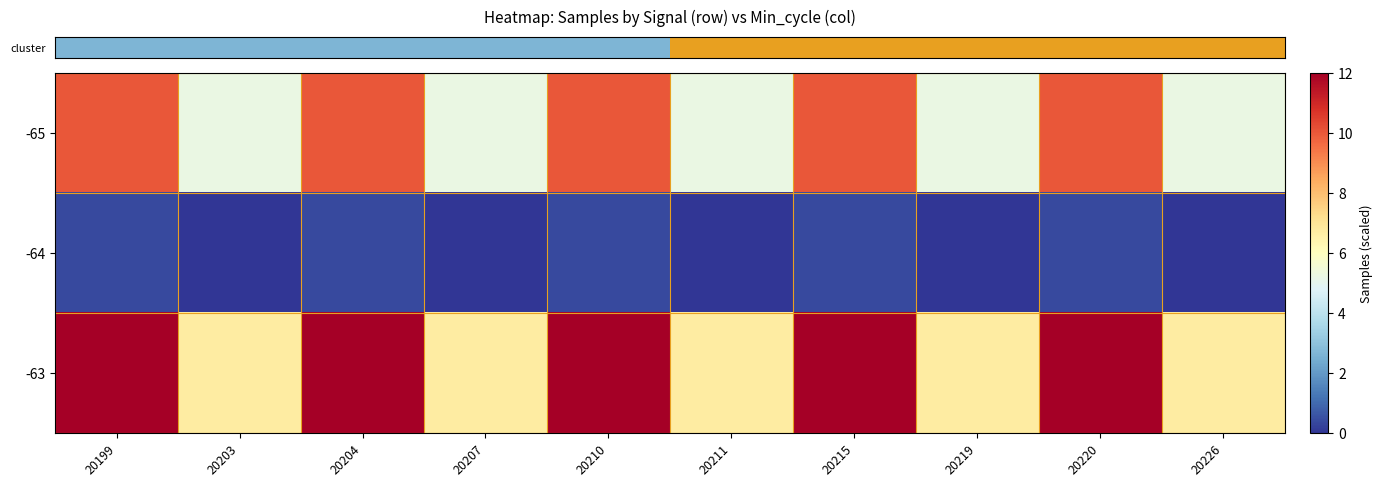

At which category is the sum across all series the highest?

20199